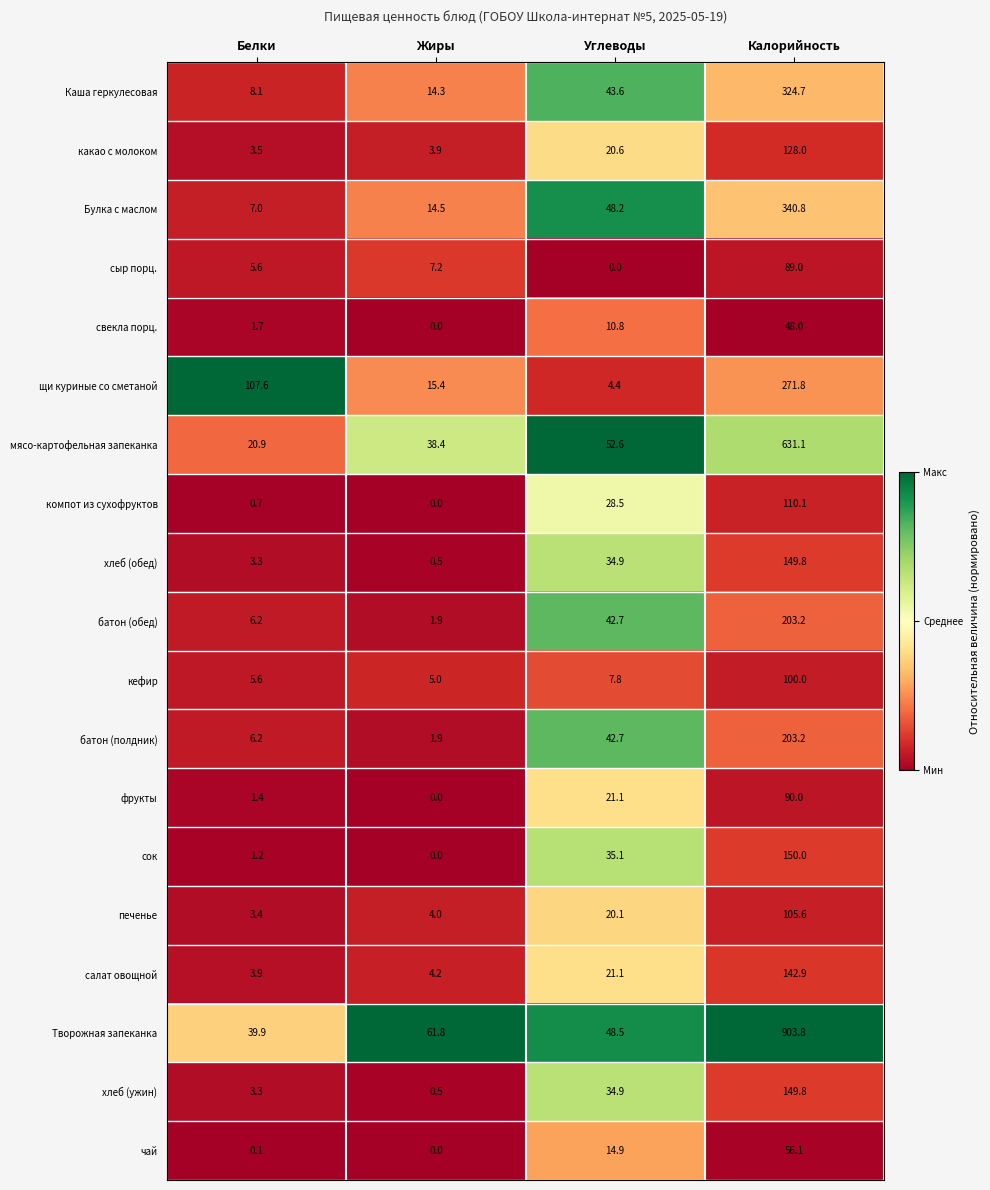

Rank the categories by сок value from lowest to highest.

Жиры, Белки, Углеводы, Калорийность